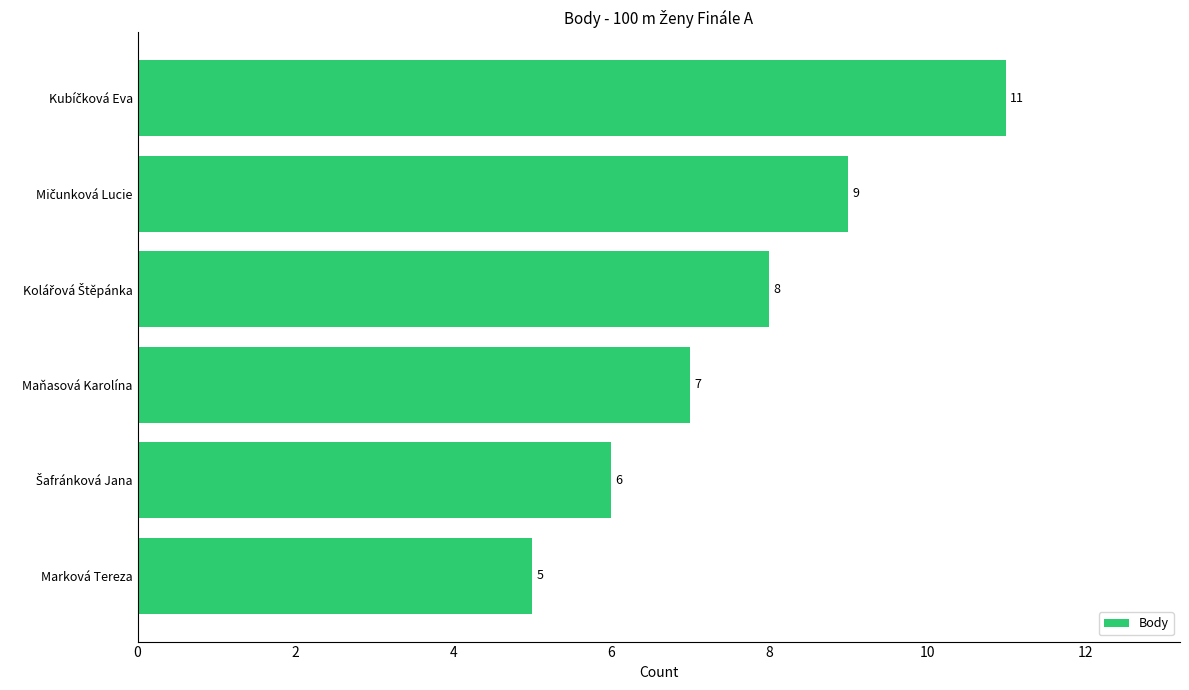

Count the values in the range 6 to 9.

4